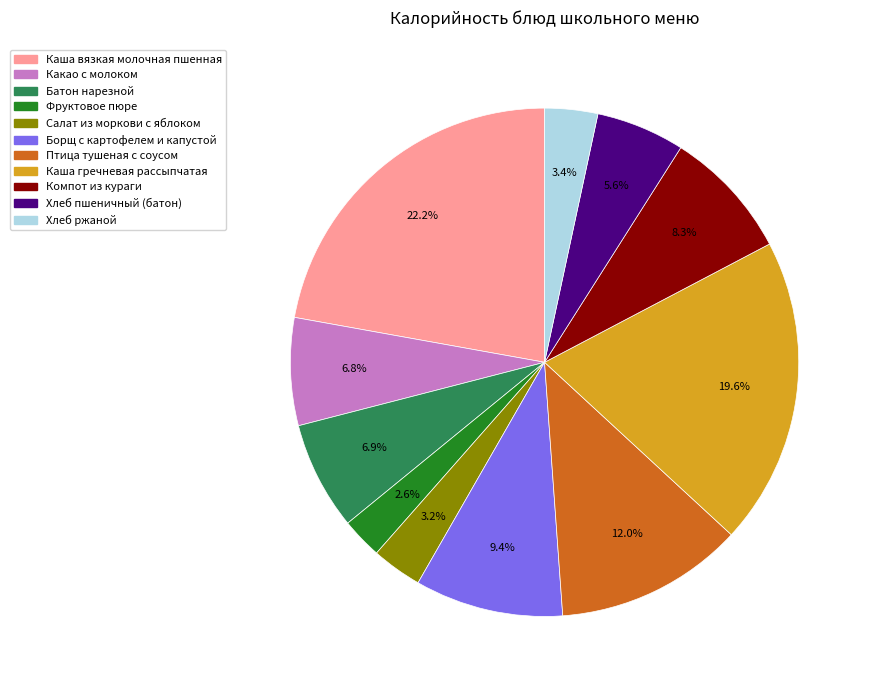

Do Каша вязкая молочная пшенная and Салат из моркови с яблоком together represent more than half of the pie?

No